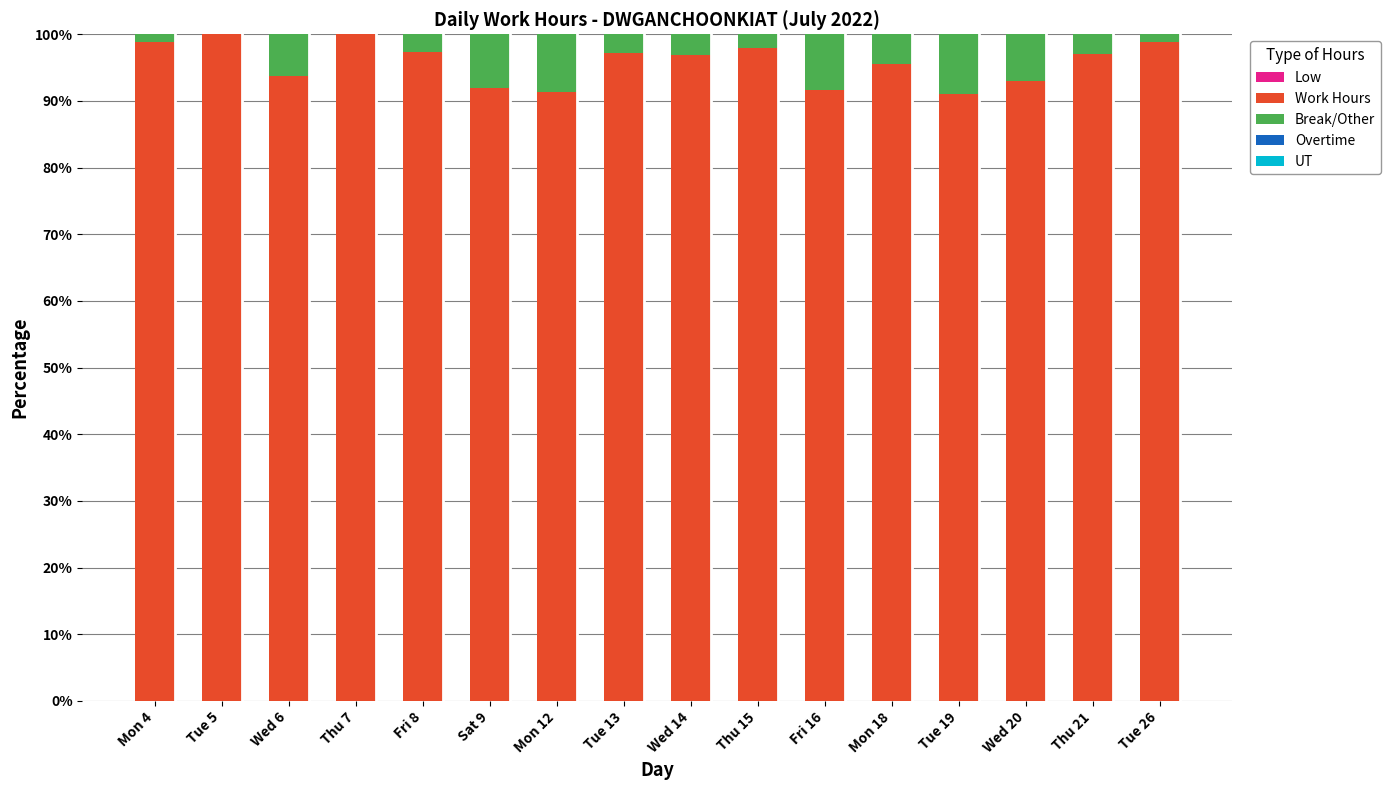

What is the total value across all series at Wed 6?

100.0